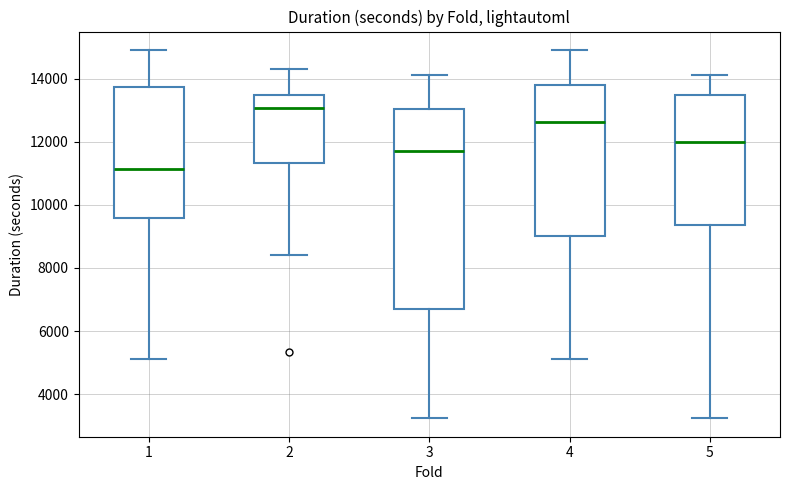

Reading left to right, transcribe this box plot: for each box, give where its median line is, the range the box spans, and where its two whiskers end, as read against the y-axis. The values are not printed on the chart, so give them approximately, as read against the axis.

1: median 11200, box 9600 to 13800, whiskers 5200 to 15000
2: median 13000, box 11400 to 13400, whiskers 8400 to 14400
3: median 11600, box 6600 to 13000, whiskers 3200 to 14200
4: median 12600, box 9000 to 13800, whiskers 5200 to 15000
5: median 12000, box 9400 to 13400, whiskers 3200 to 14000